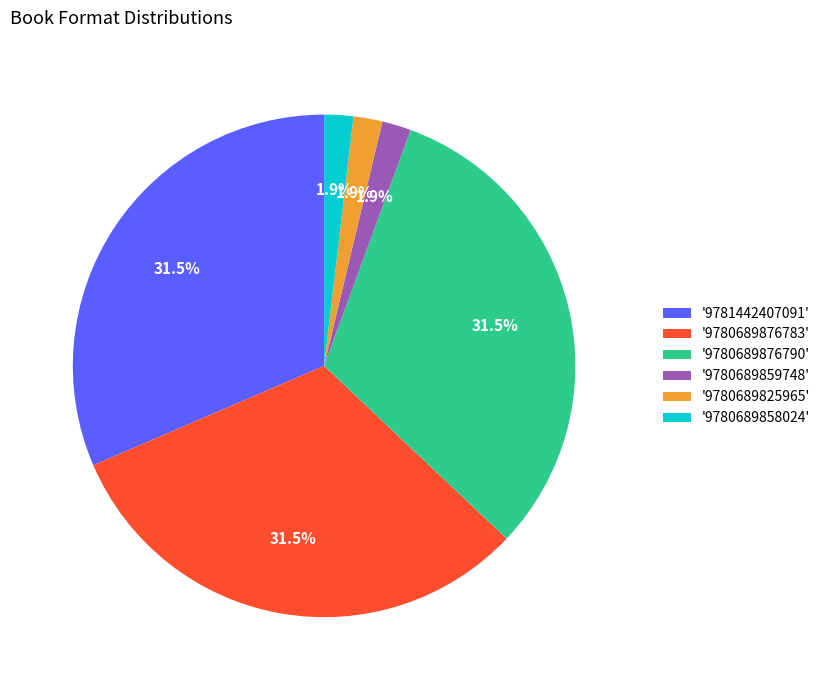

Is there a majority slice in this chart?

No